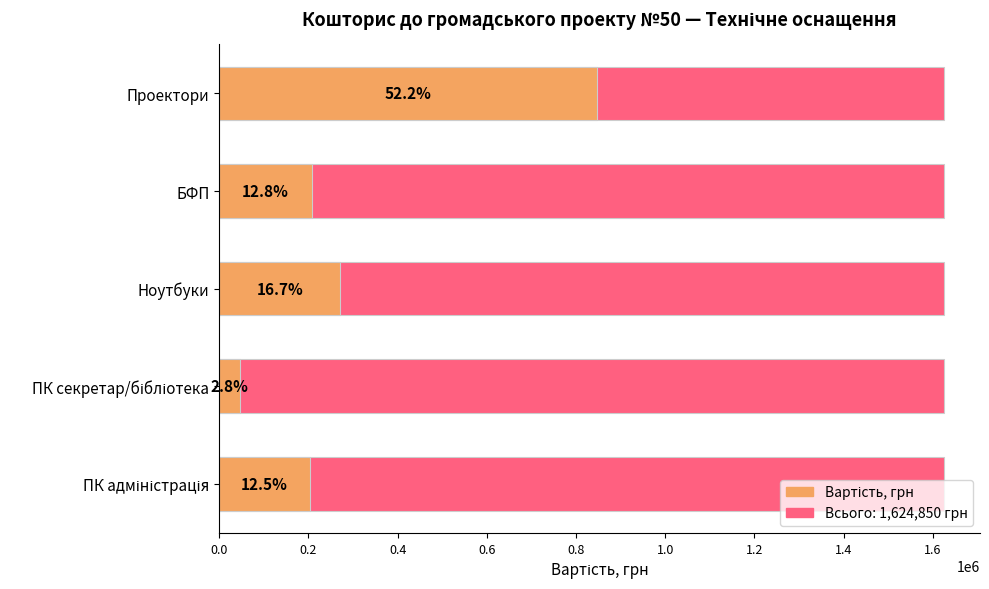

How many bars are there in each group?

2